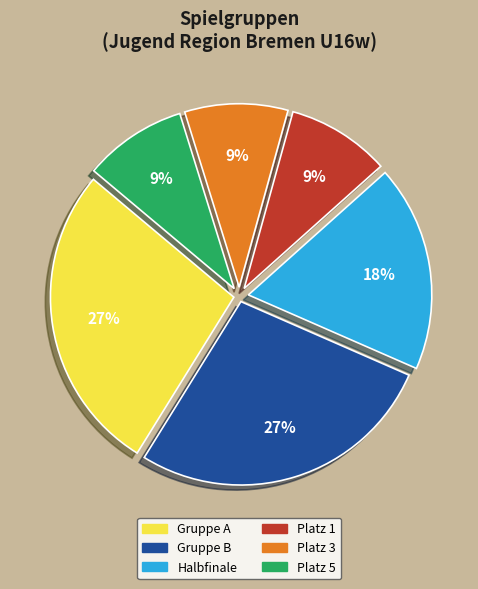

To the nearest percent, what is the average slice percentage?

17%